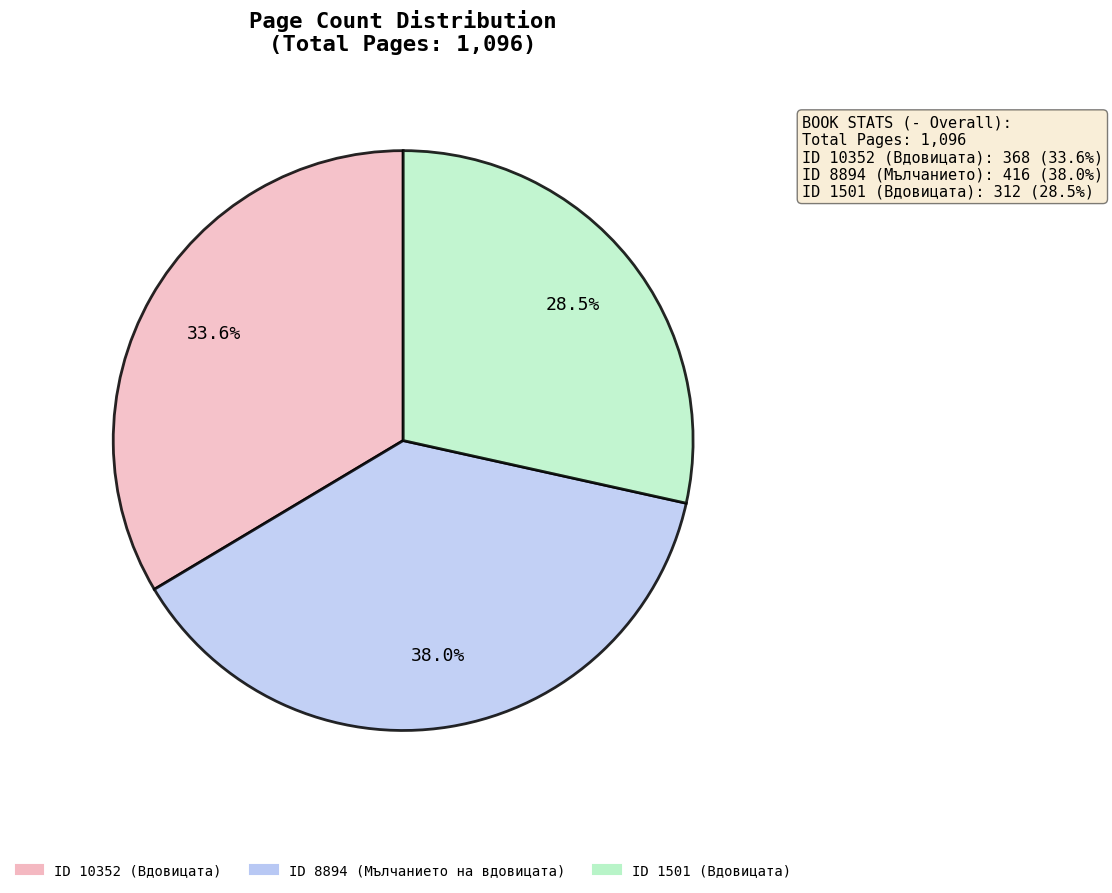

Is there any slice that represents more than half of the pie?

No